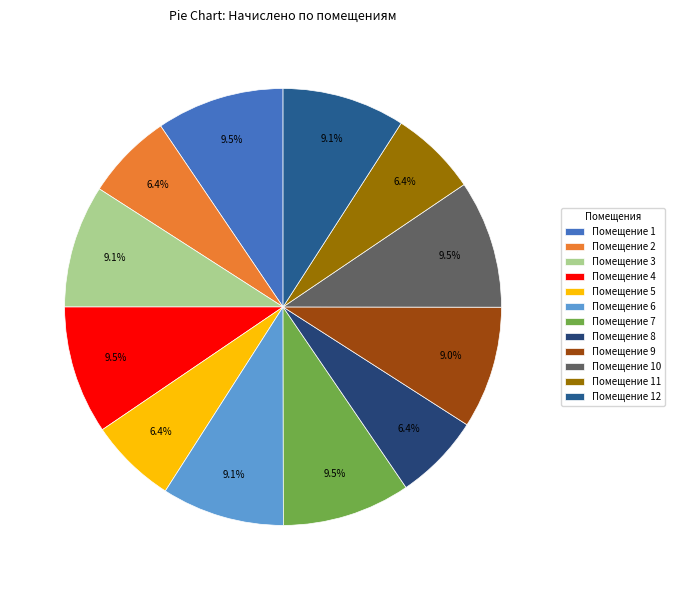

Count the number of slices in the pie.

12